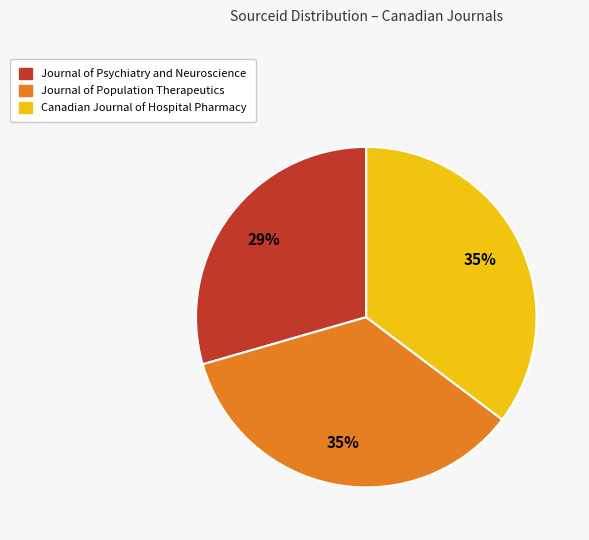

What percentage is the Journal of Population Therapeutics slice, to the nearest percent?

35%